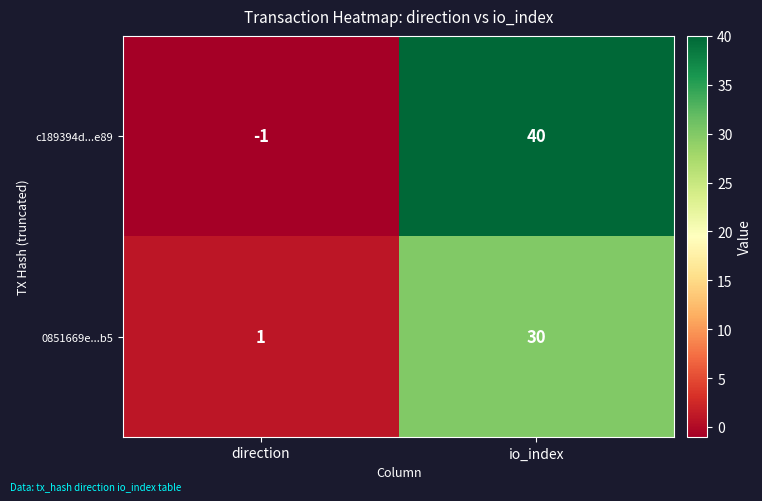

What is the maximum value shown in the chart?

40